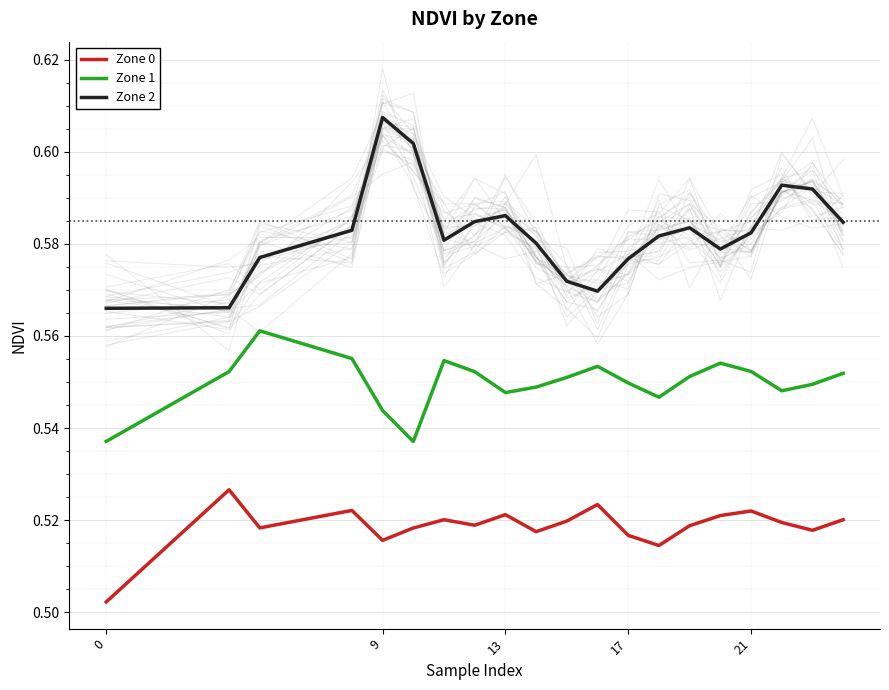

How many Zone 0 values are between 0 and 1?

20